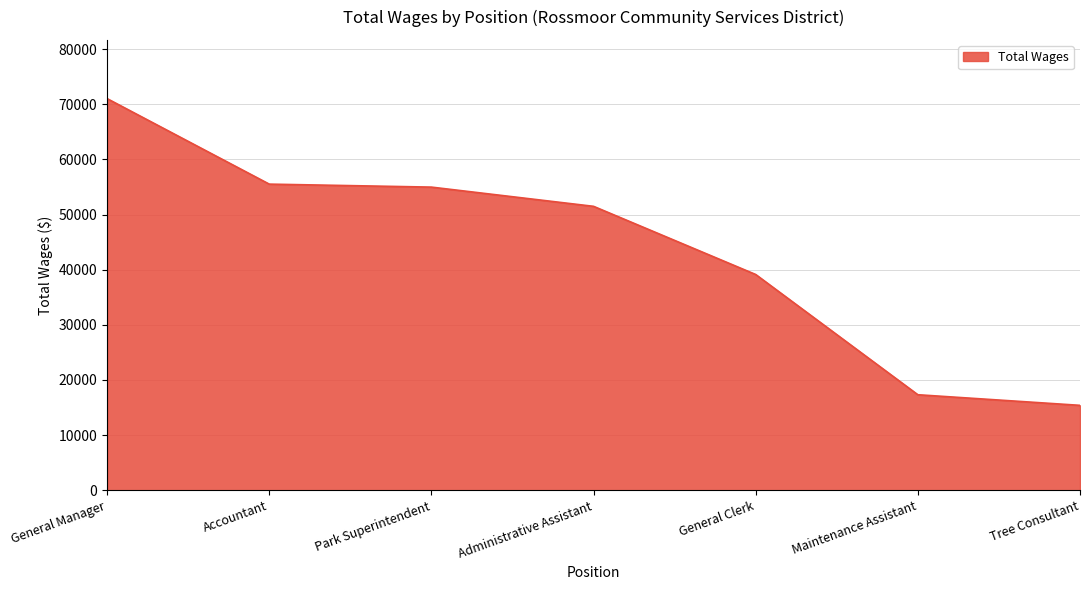

Reading left to right, list all the values displayed in this chart.

71025	55516	54974	51488	39124	17315	15391